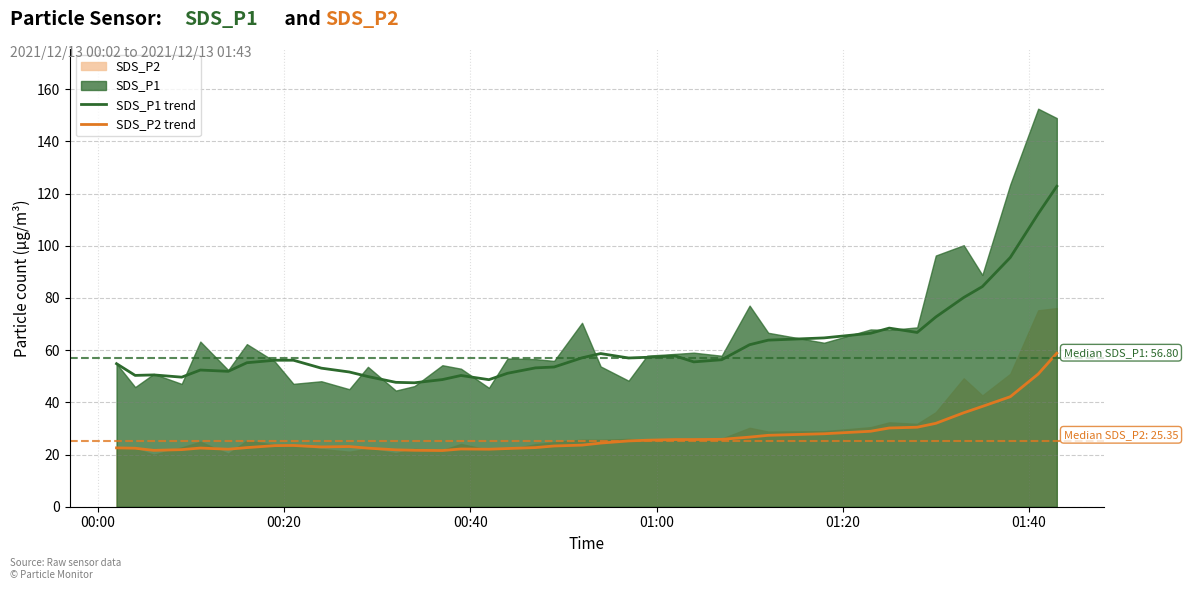

True or false: SDS_P1 trend and SDS_P2 trend cross at least once.

False